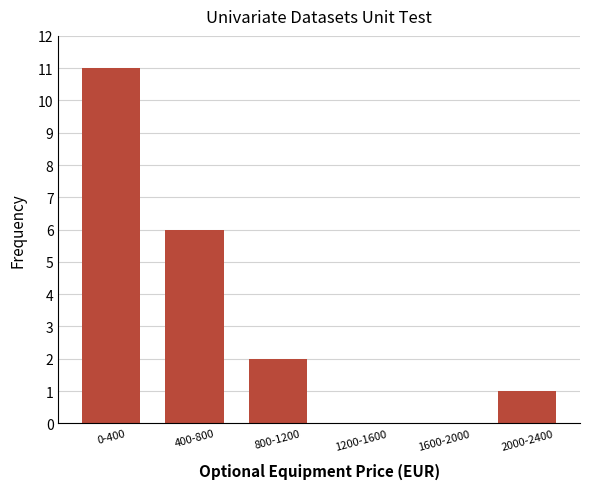

Between 1200-1600 and 800-1200, which is larger?

800-1200